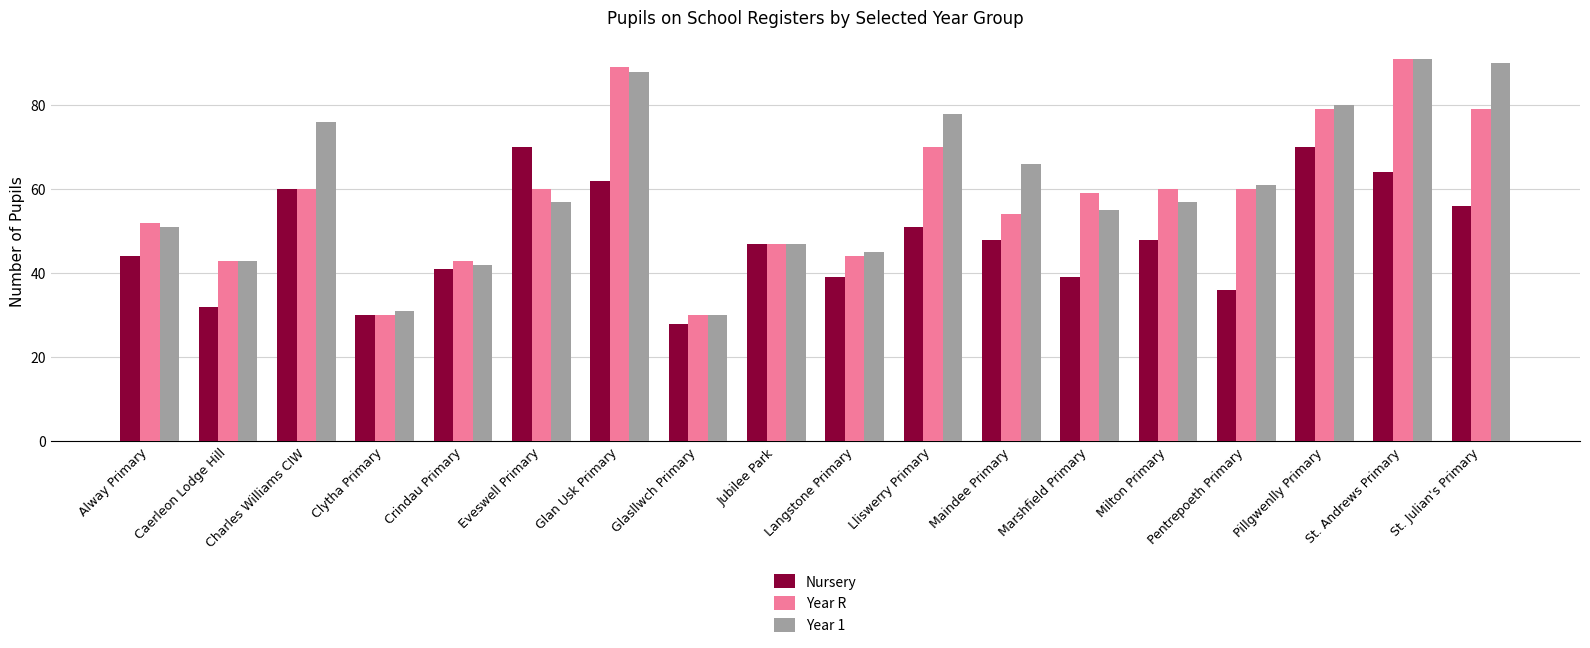

What is the total value across all series at Eveswell Primary?

187